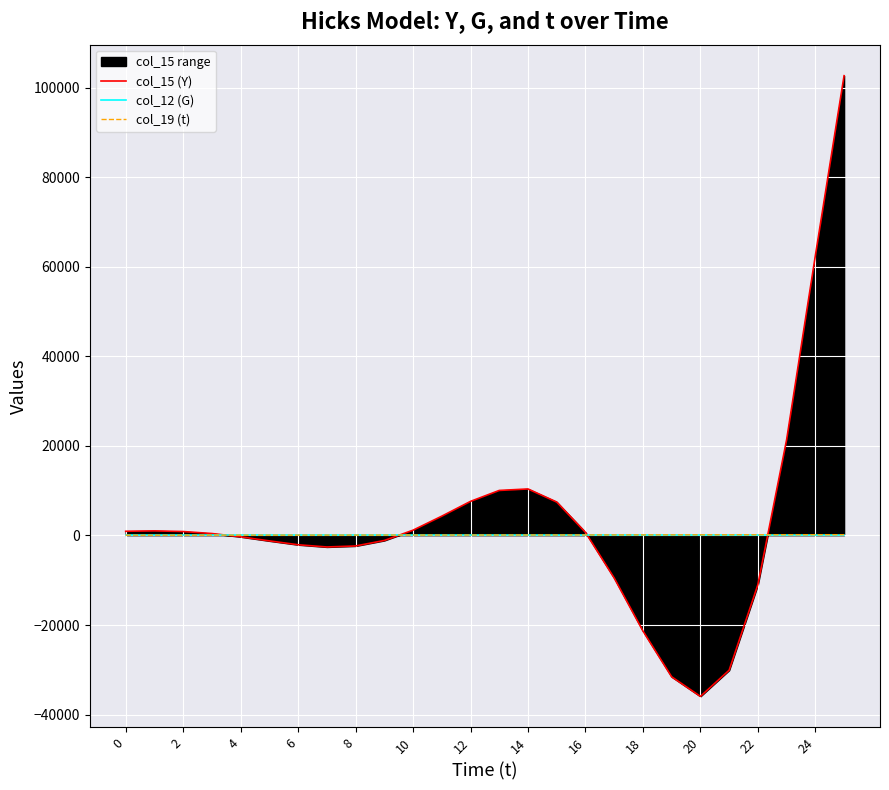

How many lines are shown in the chart?

3